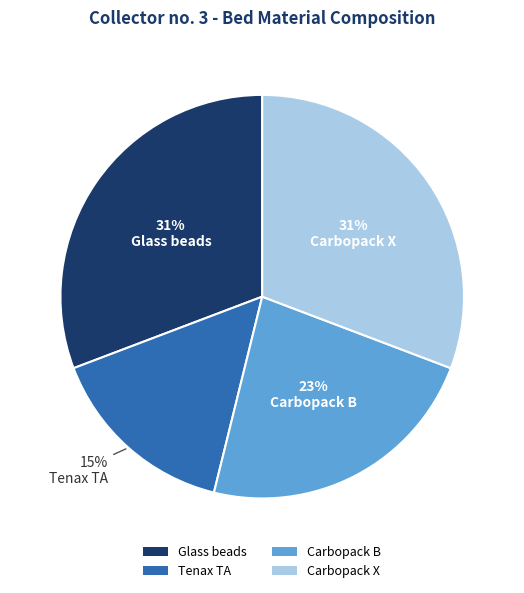

To the nearest percent, what percentage of the pie is Carbopack X?

31%